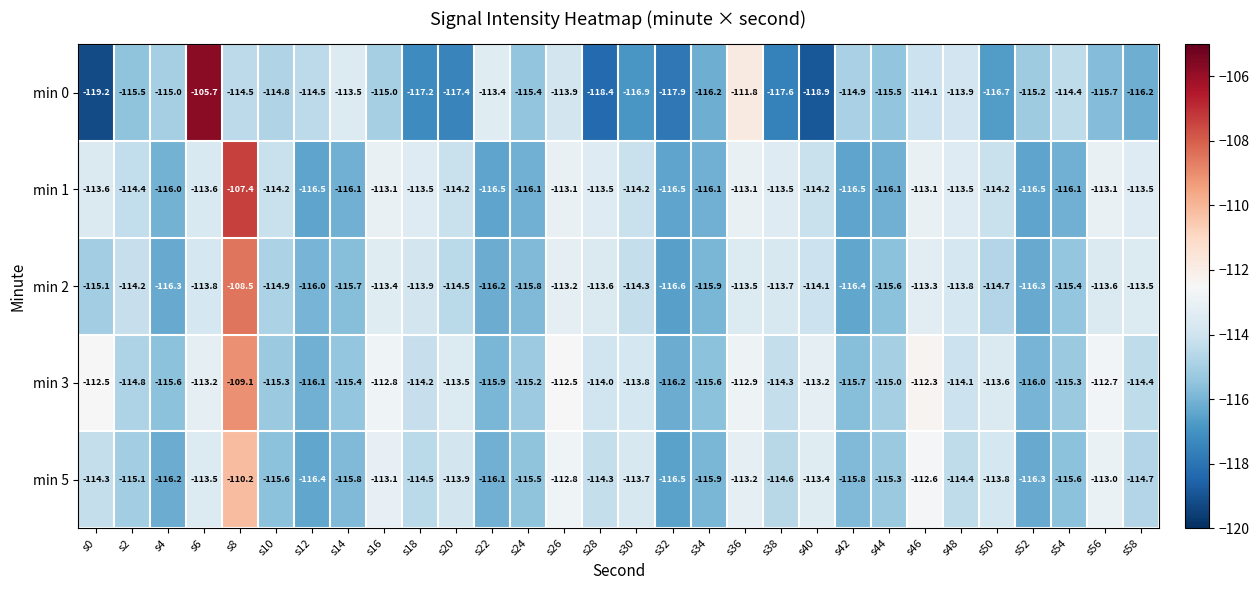

At s18, list the series in order from smallest to largest.

min 0, min 5, min 3, min 2, min 1